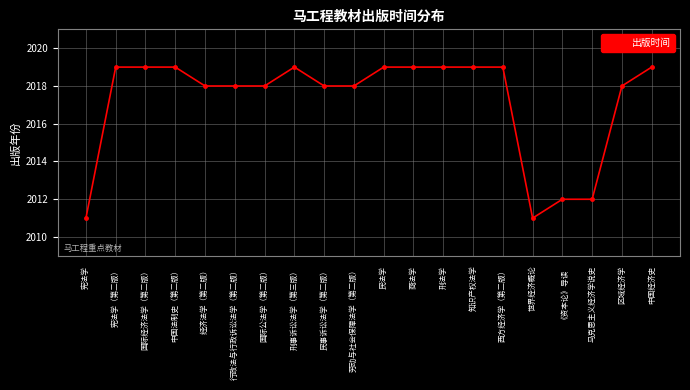

What is the label of the 20th point from the left?

中国经济史